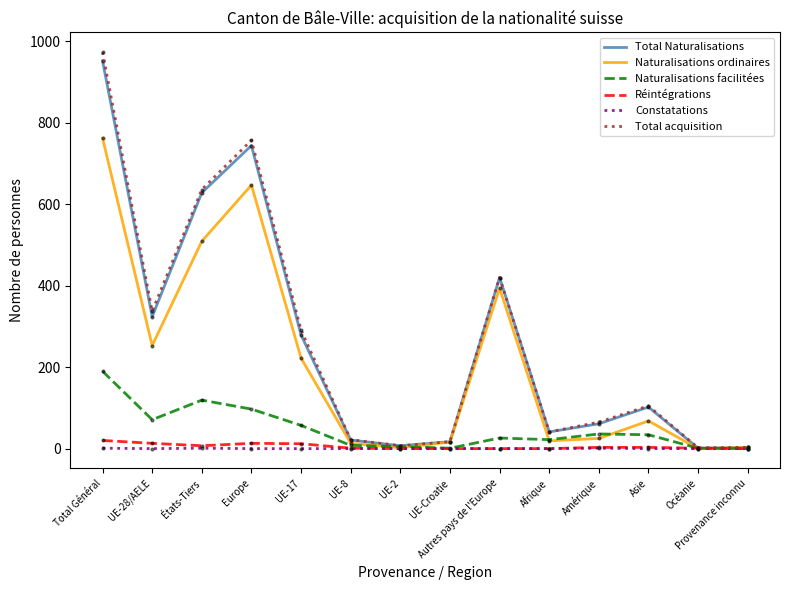

True or false: Total acquisition has a value of 636 at États-Tiers.

True